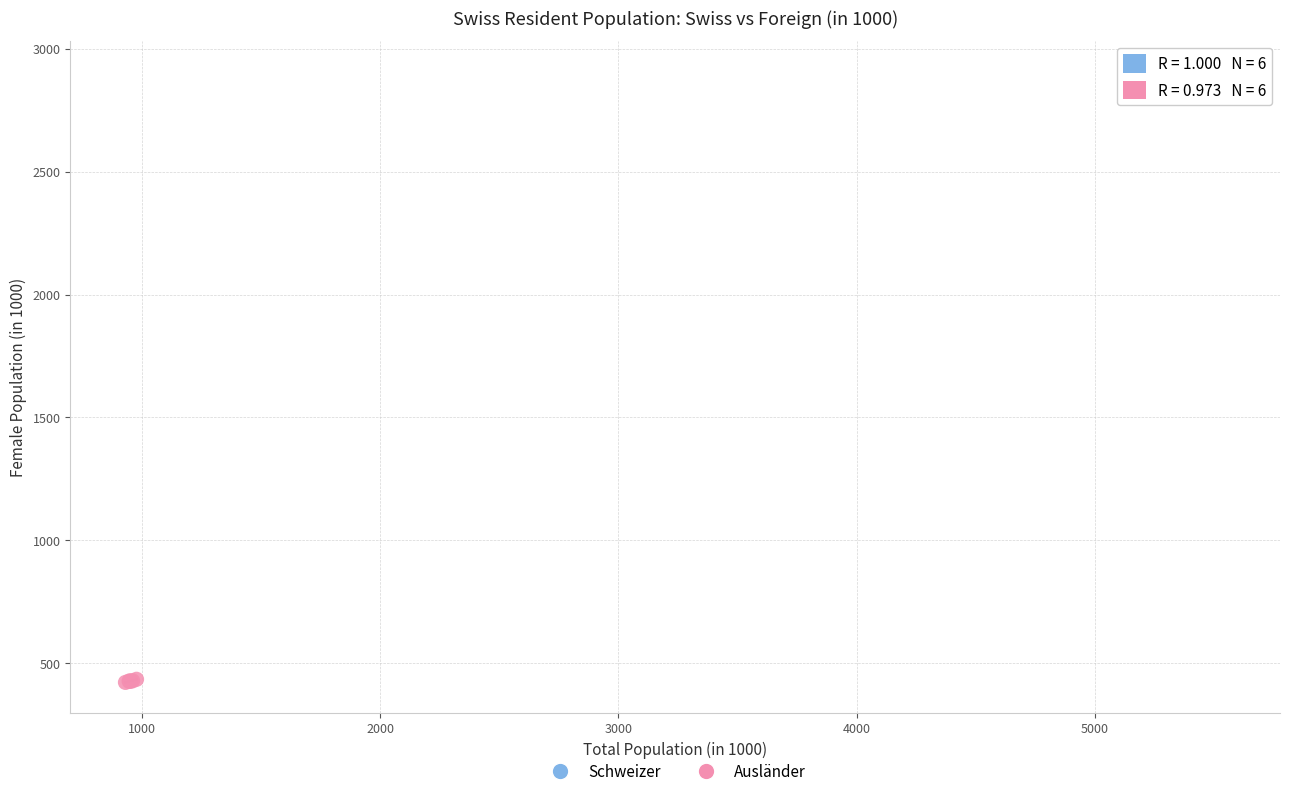

Which series reaches the maximum Y coordinate?

Schweizer